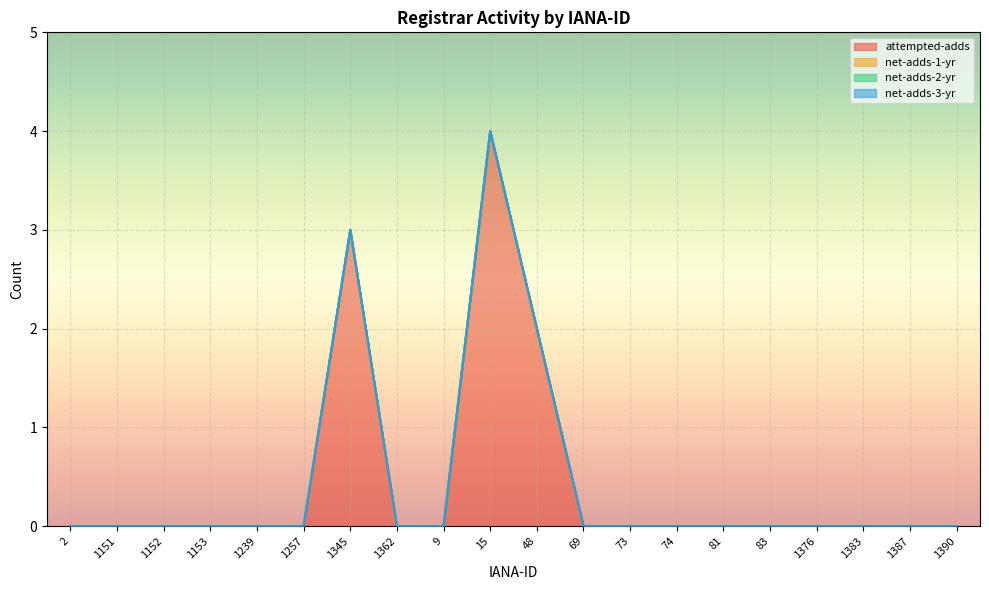

How many lines are shown in the chart?

4